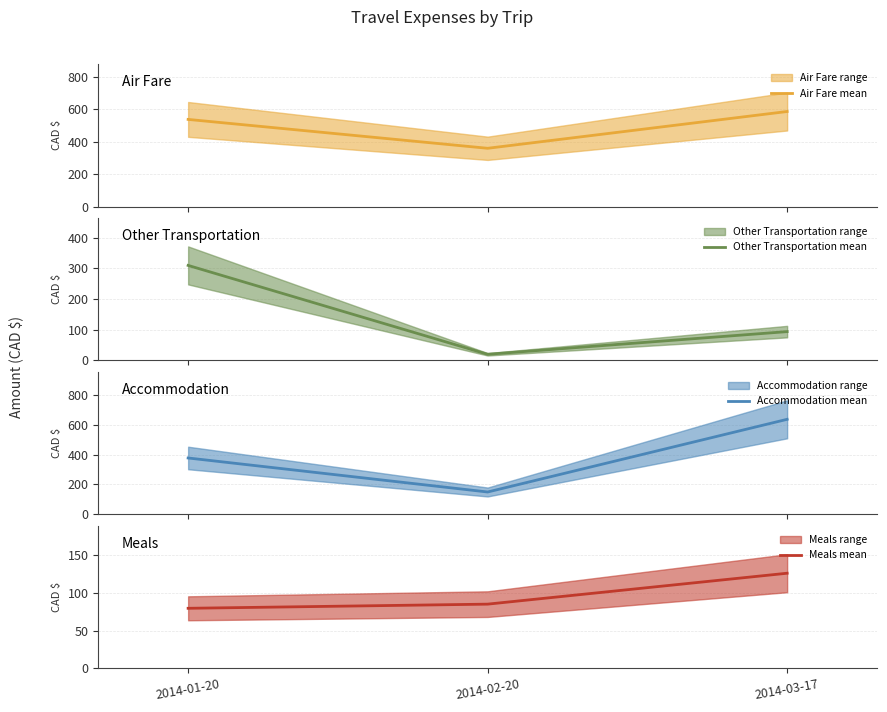

Which series has the largest total across all categories?

Air Fare (mean)